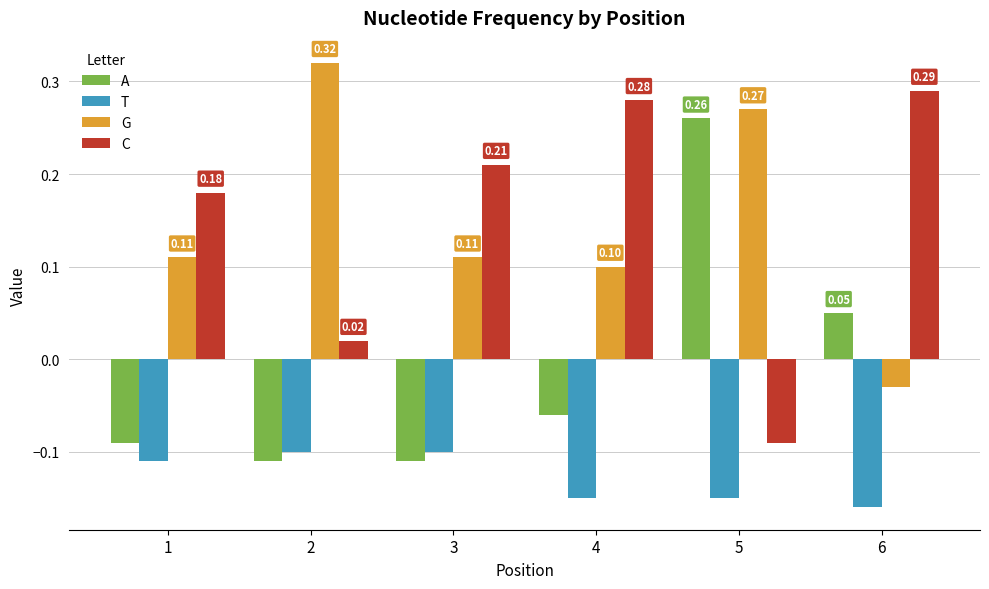

What is the sum of the T values at 6 and 2?

-0.3